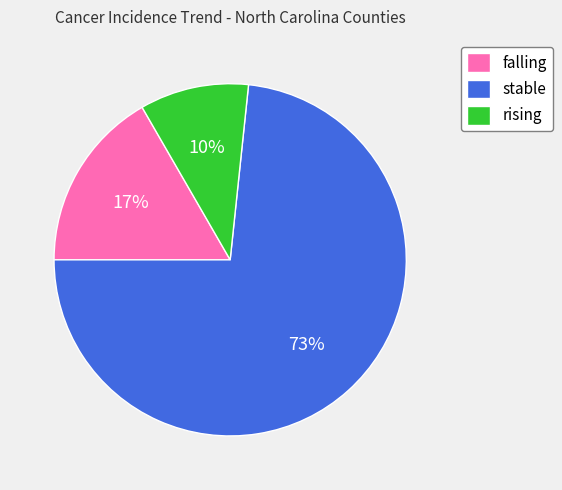

Rank the categories by value from lowest to highest.

rising, falling, stable